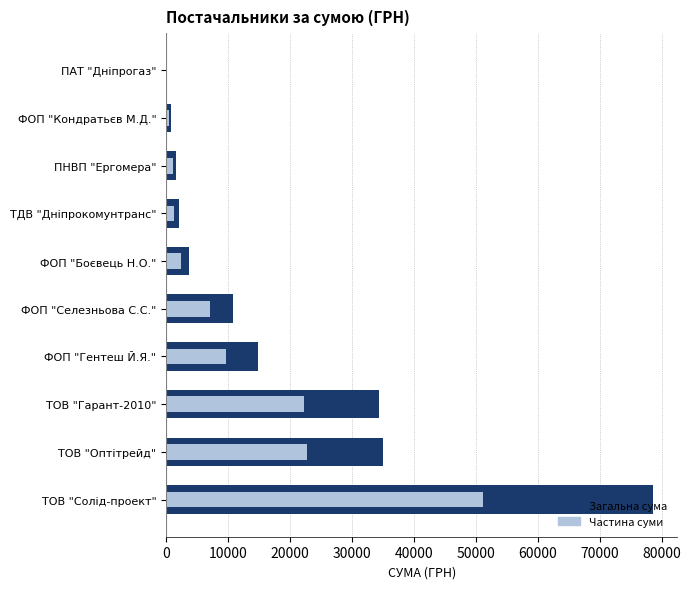

Reading left to right, list all the values displayed in this chart.

Сума (ГРН): 78600.0	35033.0	34296.0	14753.0	10800.0	3730.0	2056.2	1596.0	717.0	85.0
Частина суми: 51090.0	22771.5	22292.4	9589.5	7020.0	2424.5	1336.5	1037.4	466.1	55.2